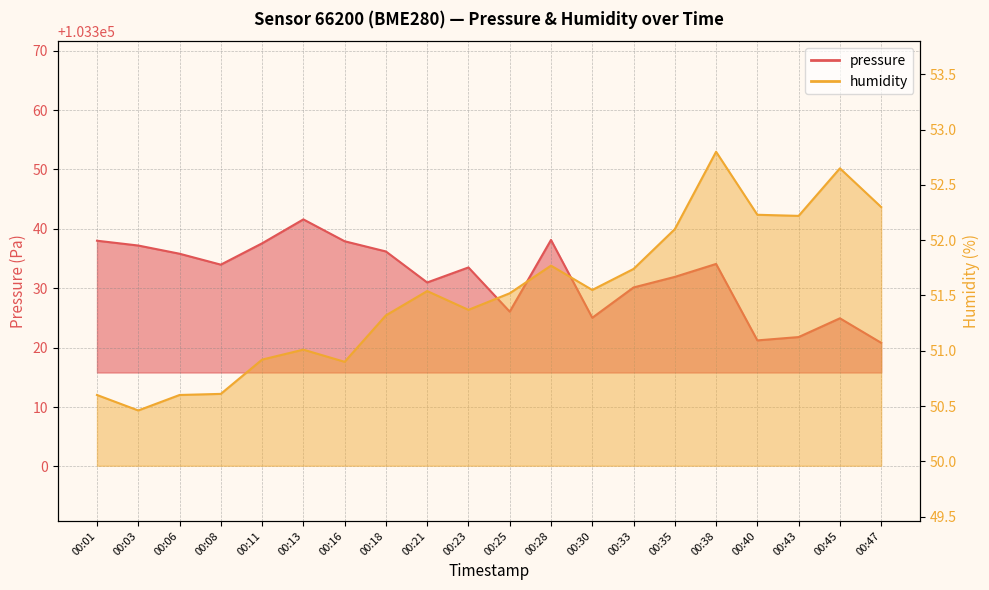

How many categories are shown in the chart?

20